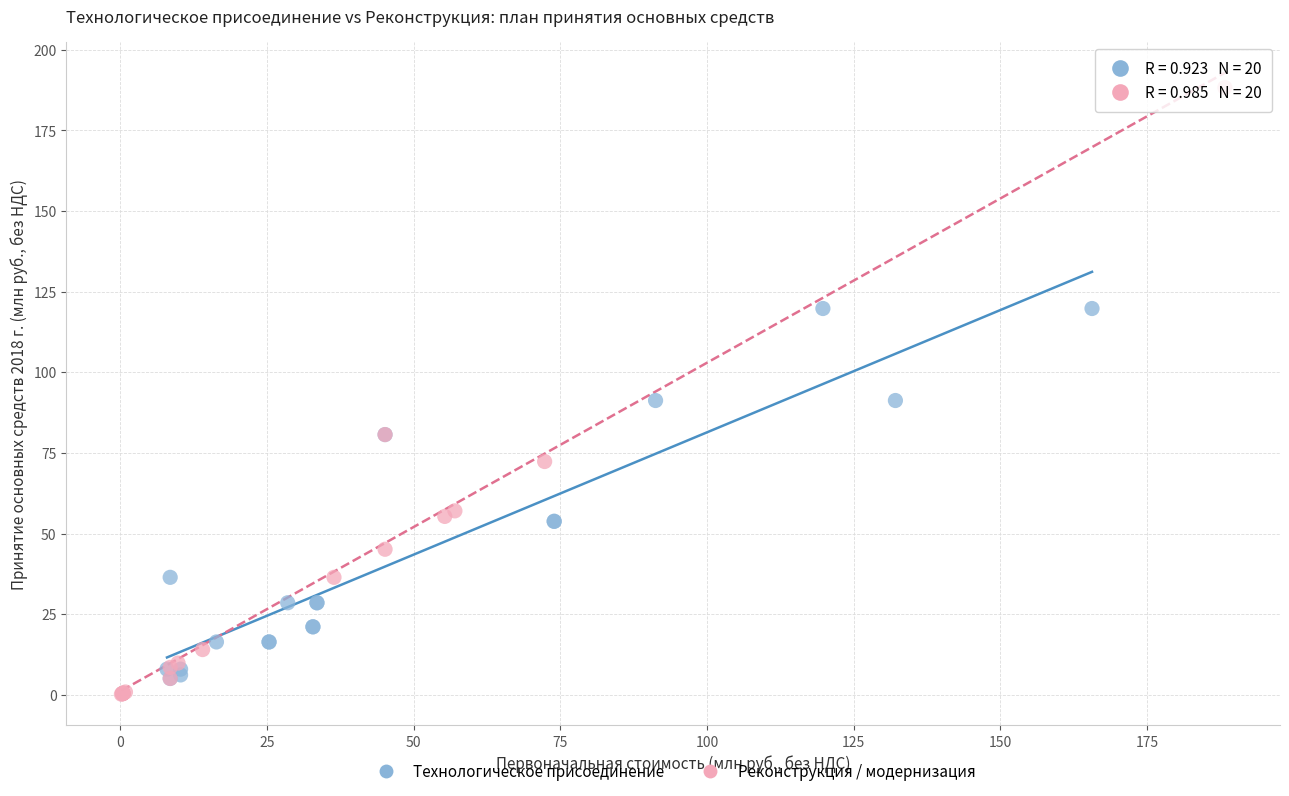

Which series contains the highest Y value?

Реконструкция / модернизация